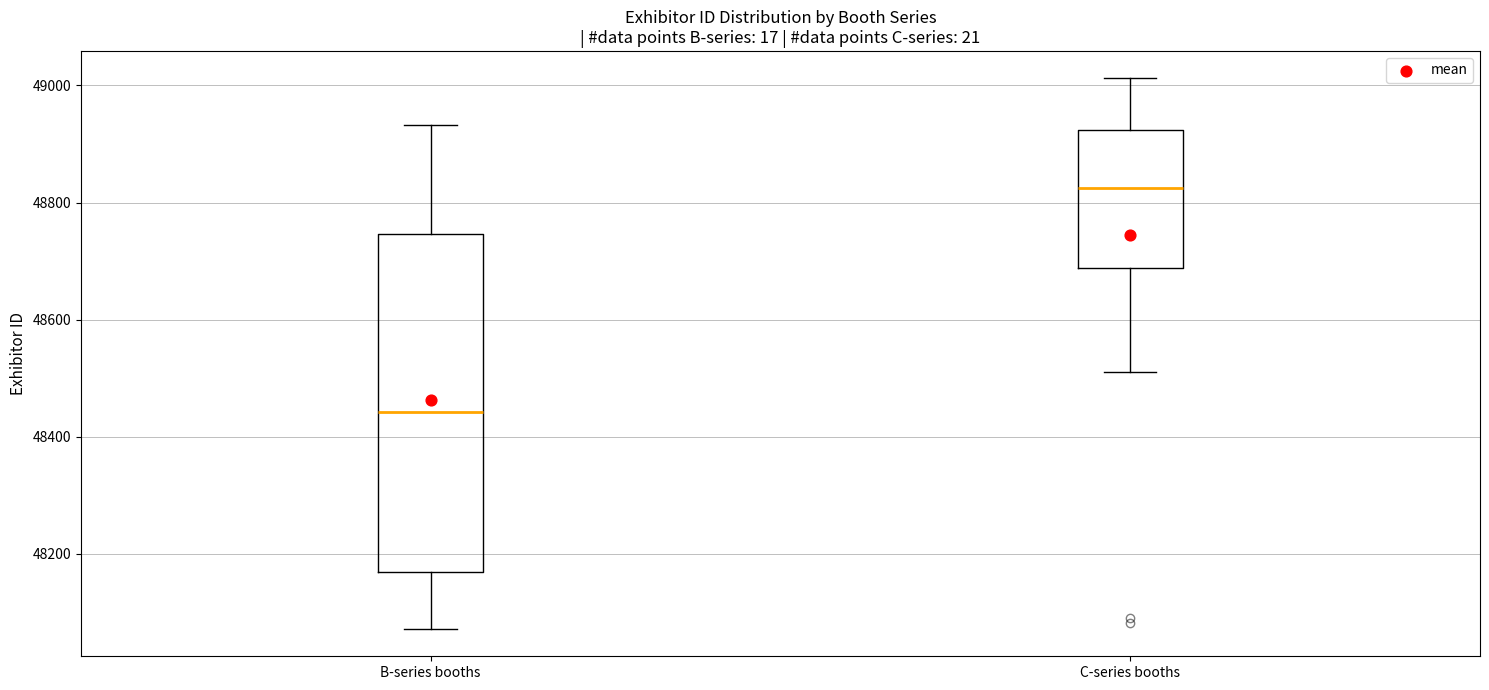

Which box's median line is the lowest?

B-series booths